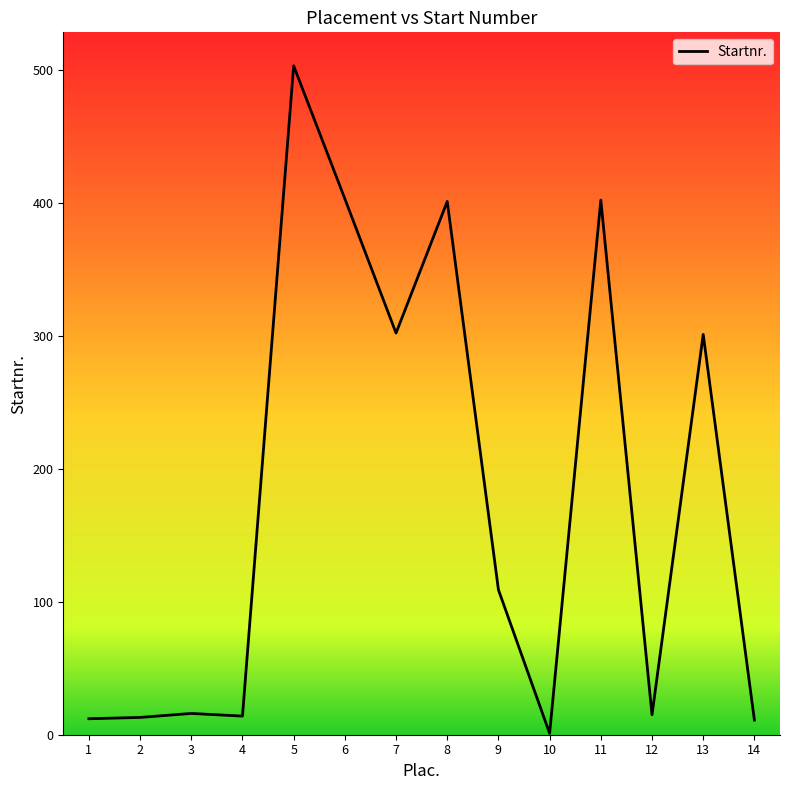

What is the ratio of the value at 7 to the value at 14?

27.5